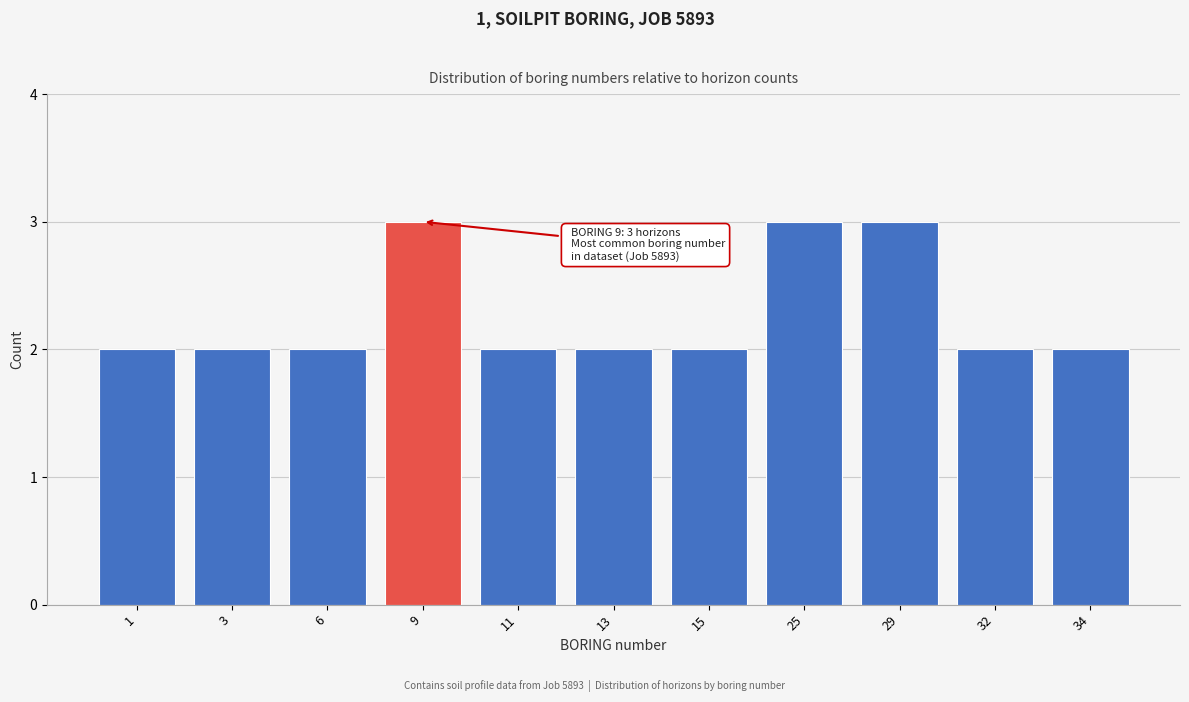

Reading left to right, transcribe all the data shown in this chart.

2	2	2	3	2	2	2	3	3	2	2